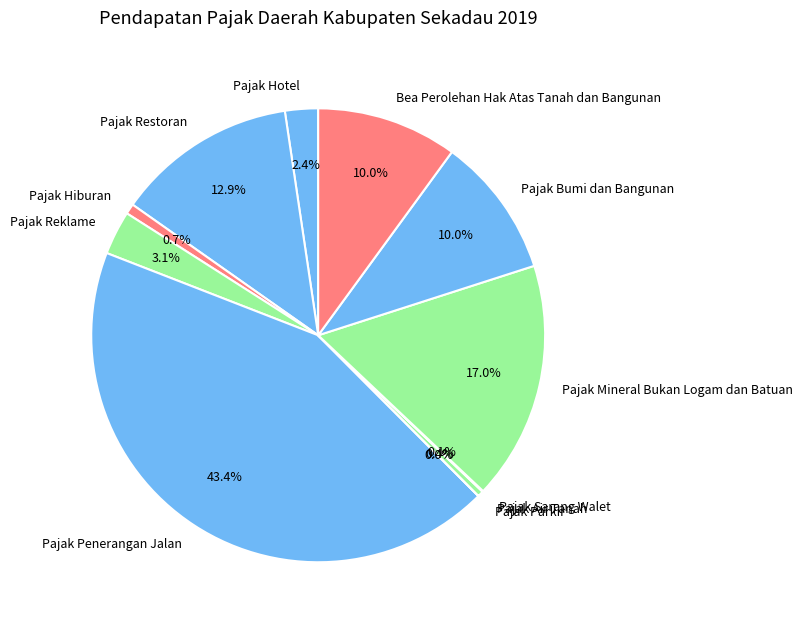

Is there any slice that represents more than half of the pie?

No